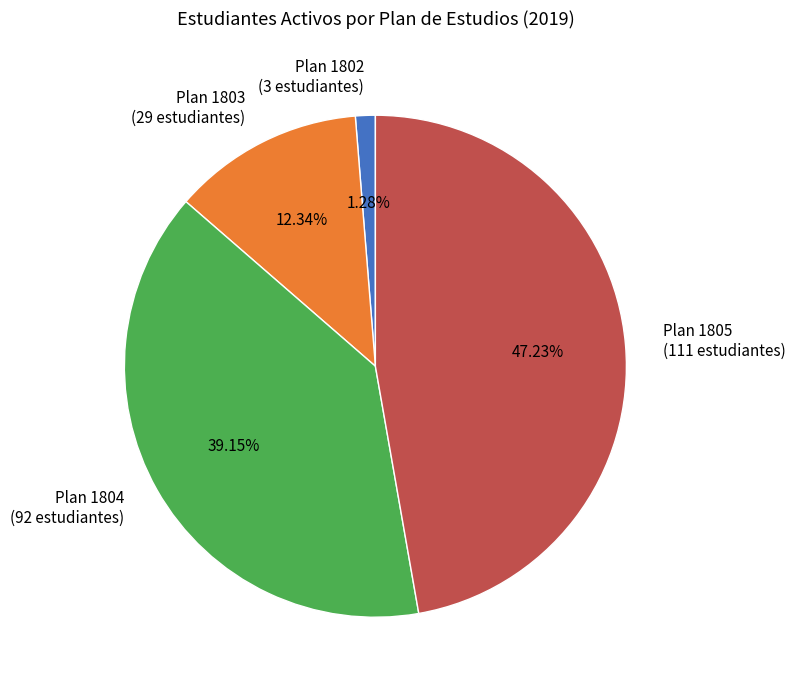

Is there a majority slice in this chart?

No